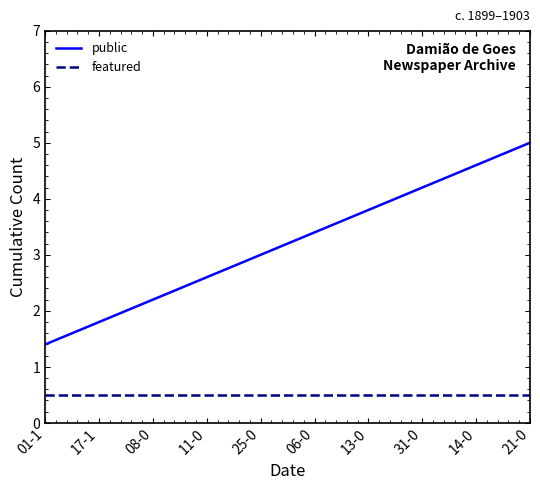

Which category has the highest value in the public series?

21-0